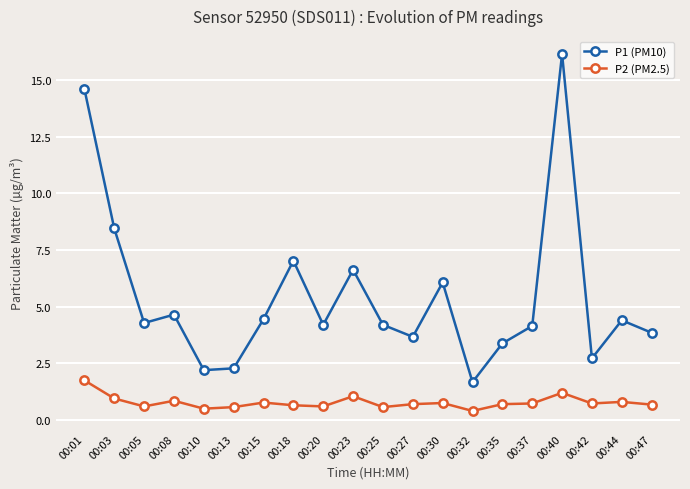

Count the number of categories in the chart.

20